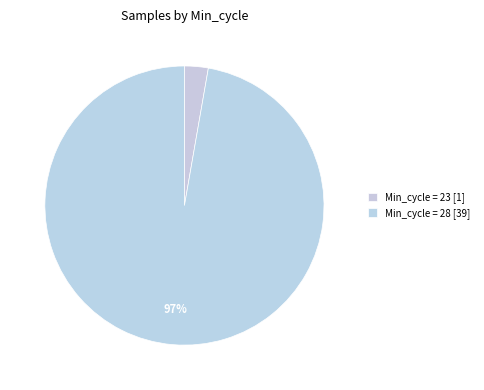

Is there any slice that represents more than half of the pie?

Yes